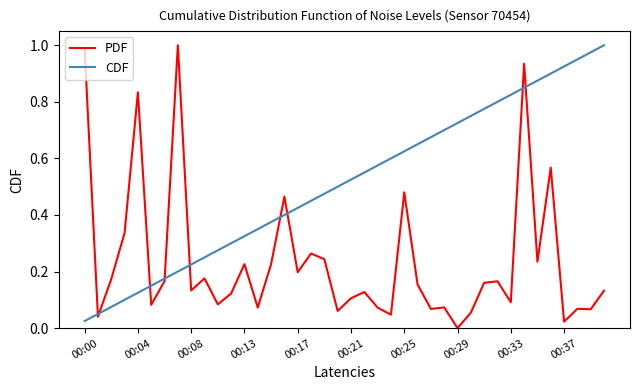

How many times do CDF and PDF cross each other?

9